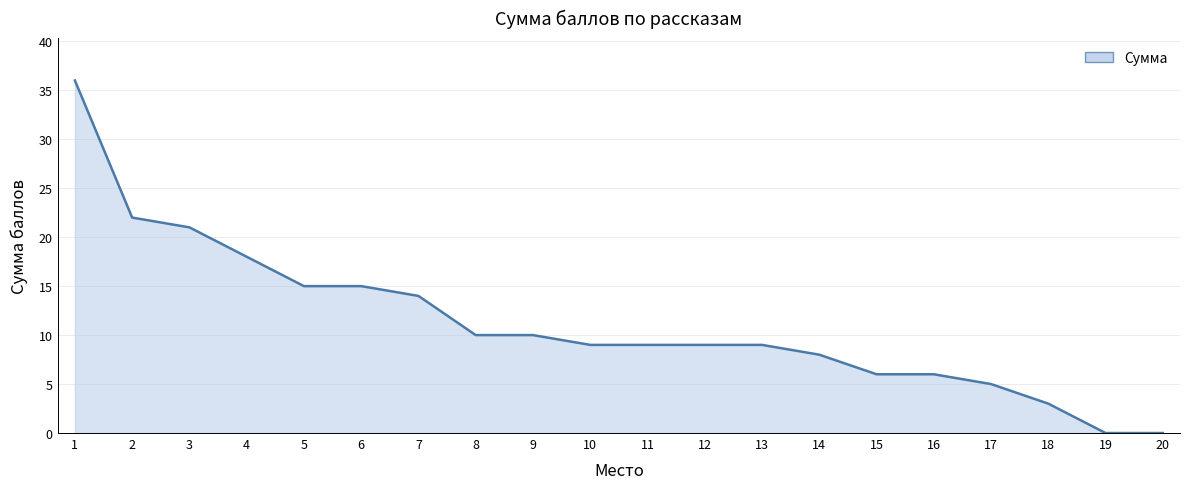

At which label is the value closest to 18?

4